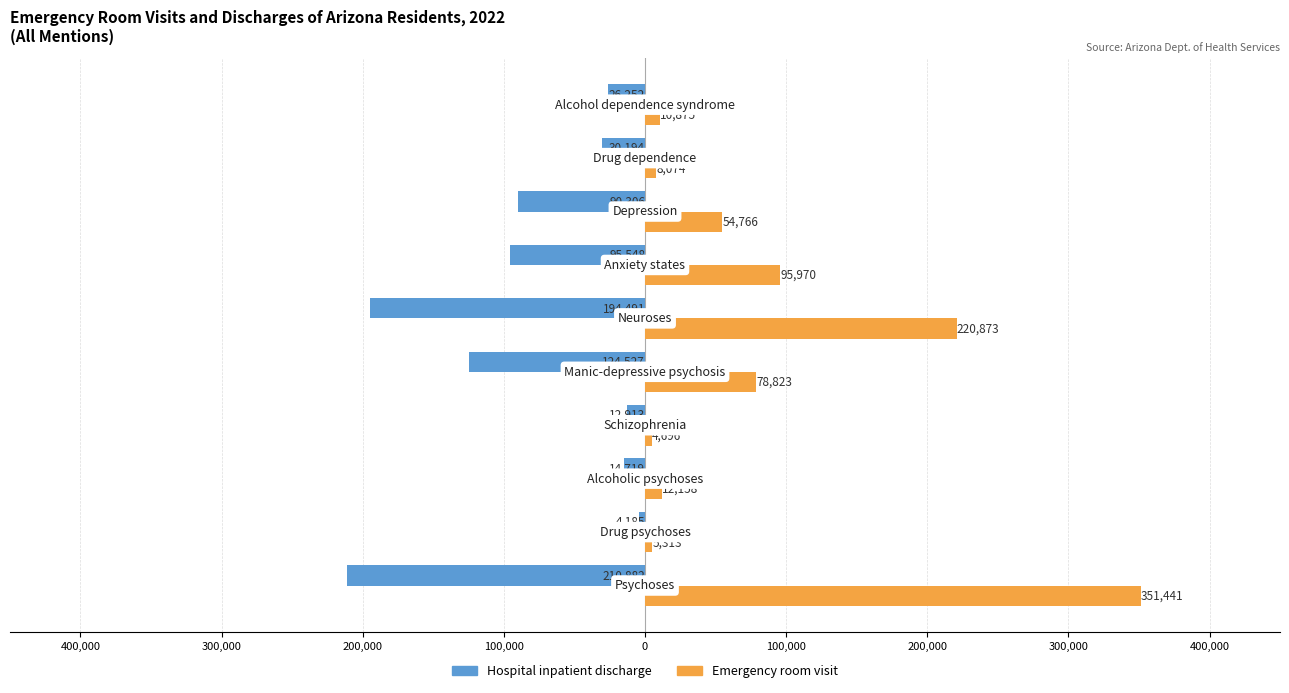

Reading right to left, extract all data points from this chart.

Hospital inpatient discharge: 400,000=-26252	300,000=-30194	200,000=-90306	100,000=-95548	0=-194491	100,000=-124527	200,000=-12913	300,000=-14719	400,000=-4185	500,000=-210882
Emergency room visit: 400,000=10875	300,000=8074	200,000=54766	100,000=95970	0=220873	100,000=78823	200,000=4696	300,000=12158	400,000=5313	500,000=351441